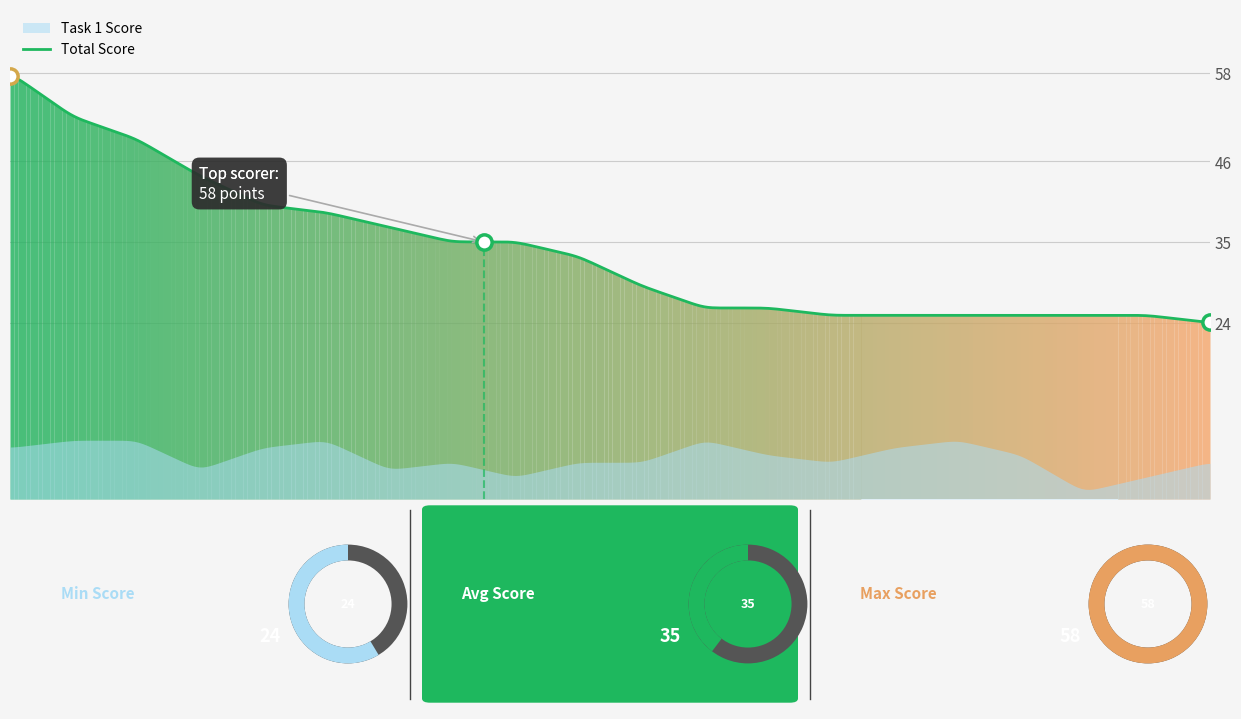

Where does the Task 1 Score series first go above 6?

1